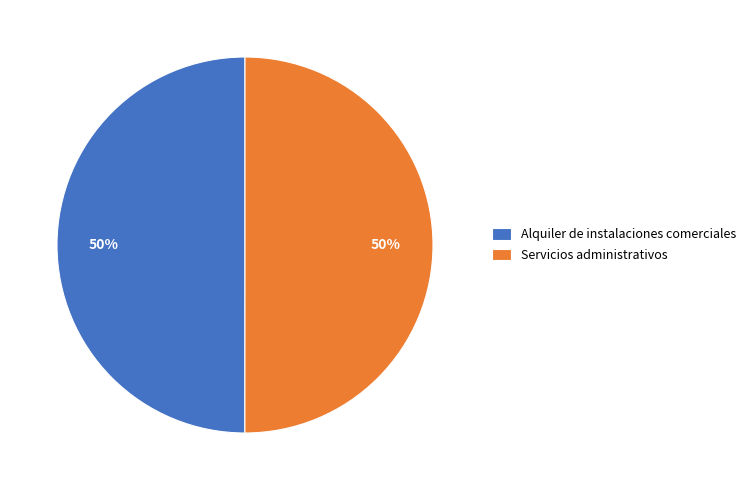

To the nearest percent, what portion does Alquiler de instalaciones comerciales represent?

50%